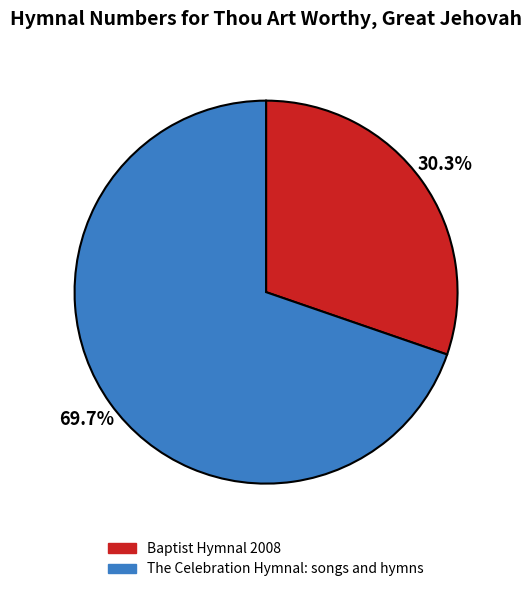

How much of the chart is everything except Baptist Hymnal 2008?

69.7%